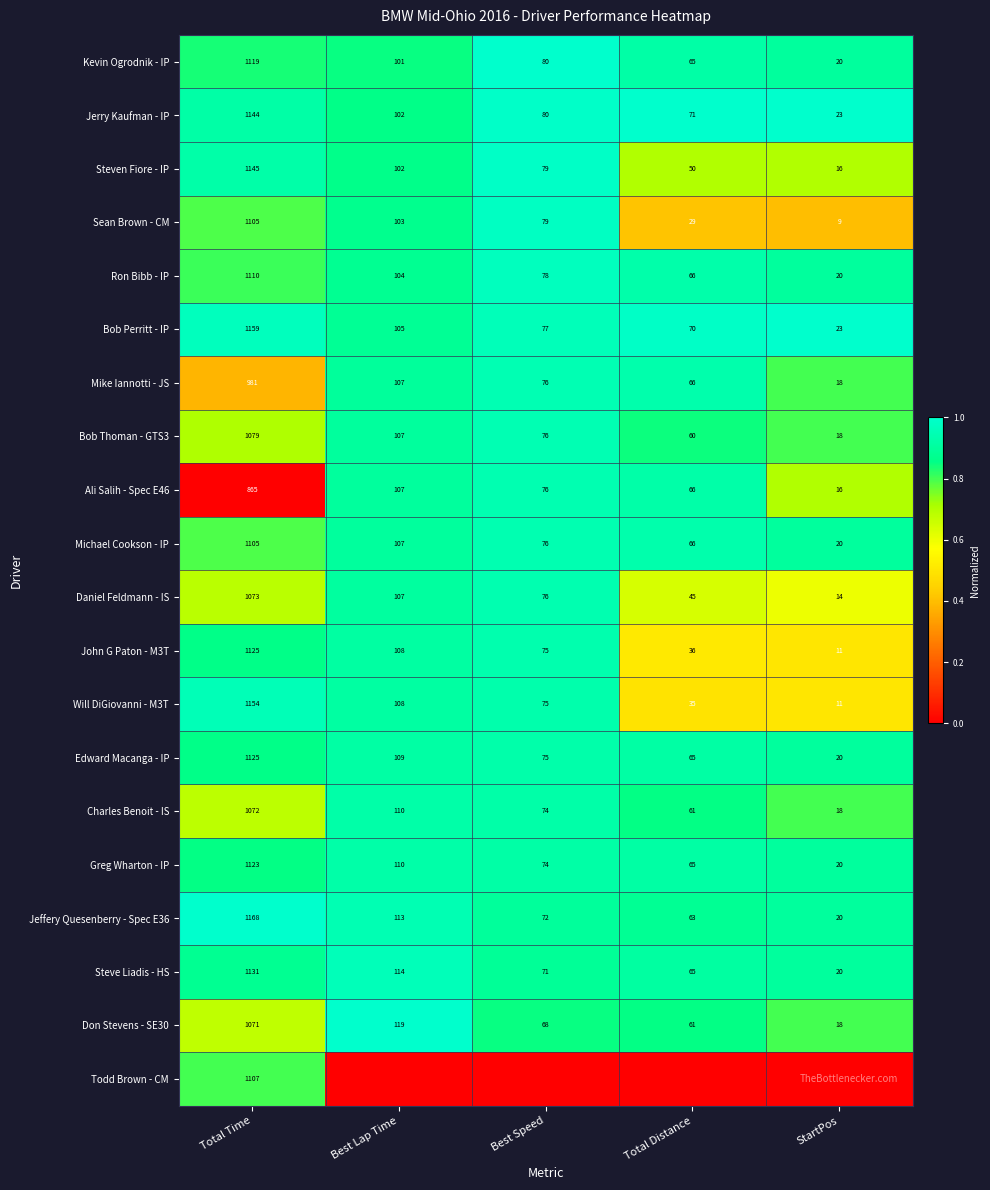

What is the difference between the Charles Benoit - IS values at Total Distance and Best Speed?

13